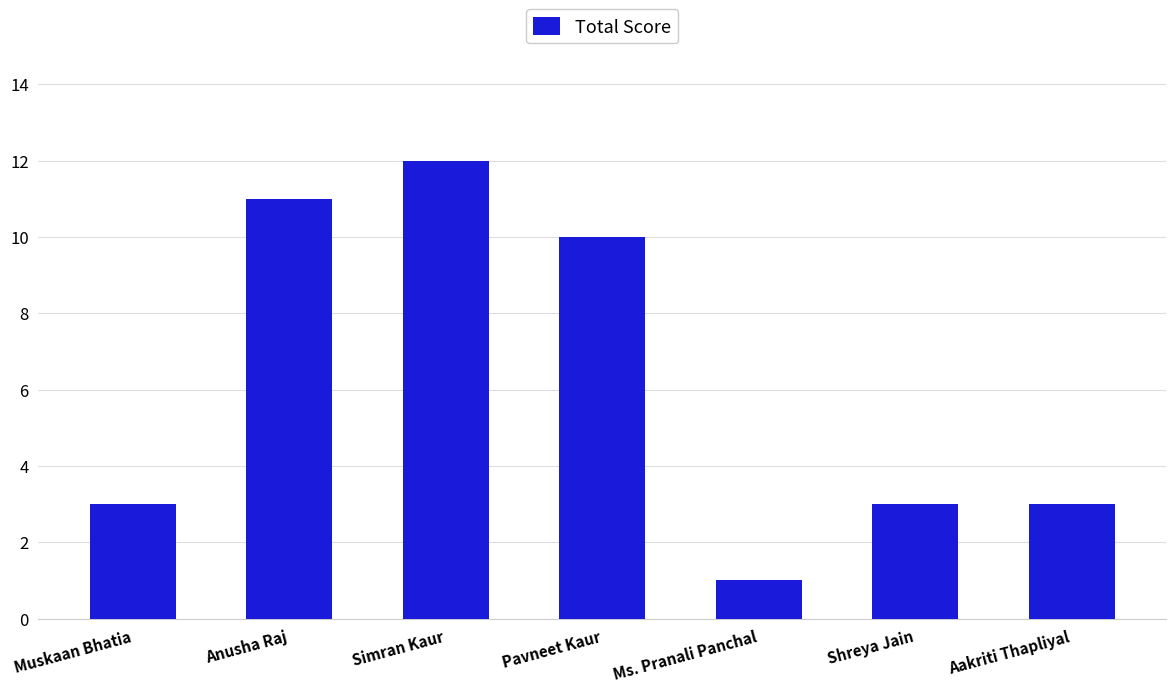

Reading left to right, extract all data points from this chart.

3	11	12	10	1	3	3